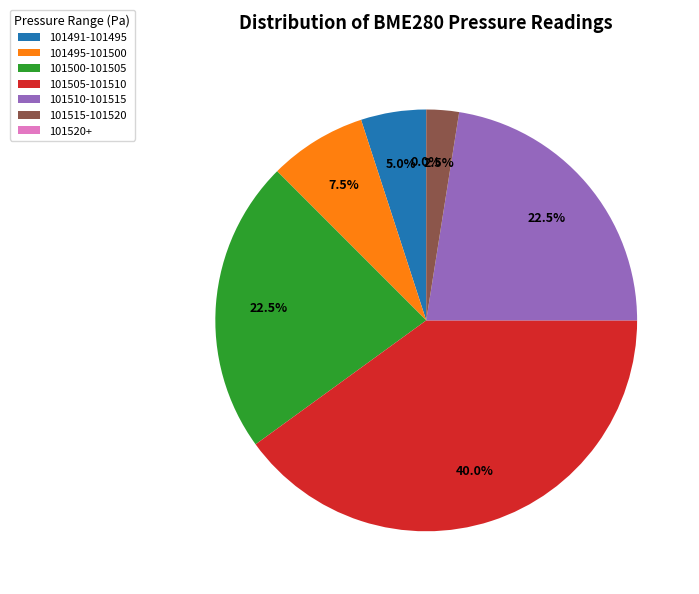

Is 00:03 the majority of the pie?

No